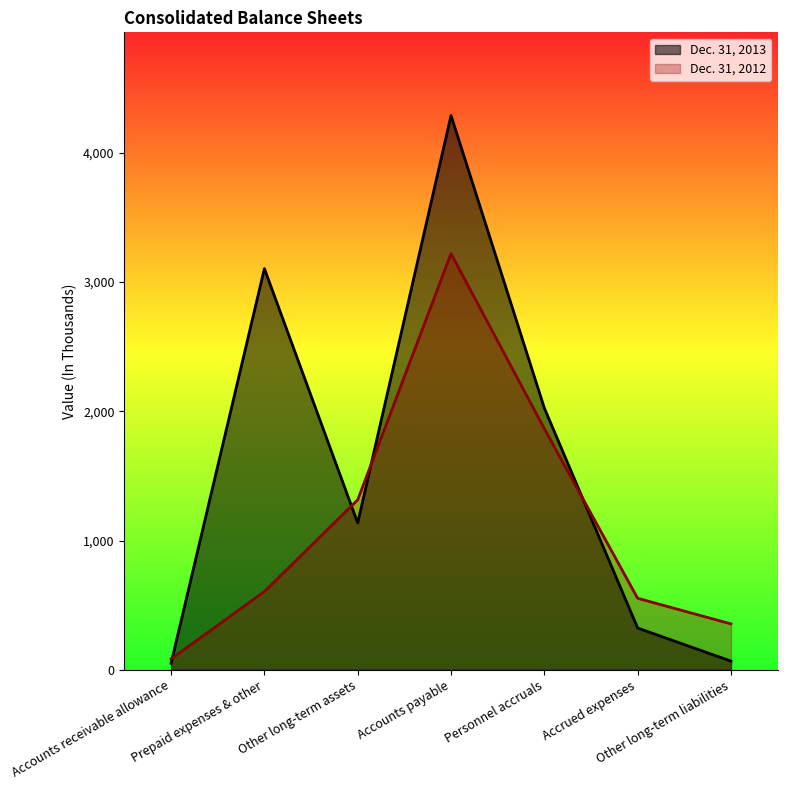

Is it true that Dec. 31, 2012 equals 605 at Prepaid expenses & other?

True